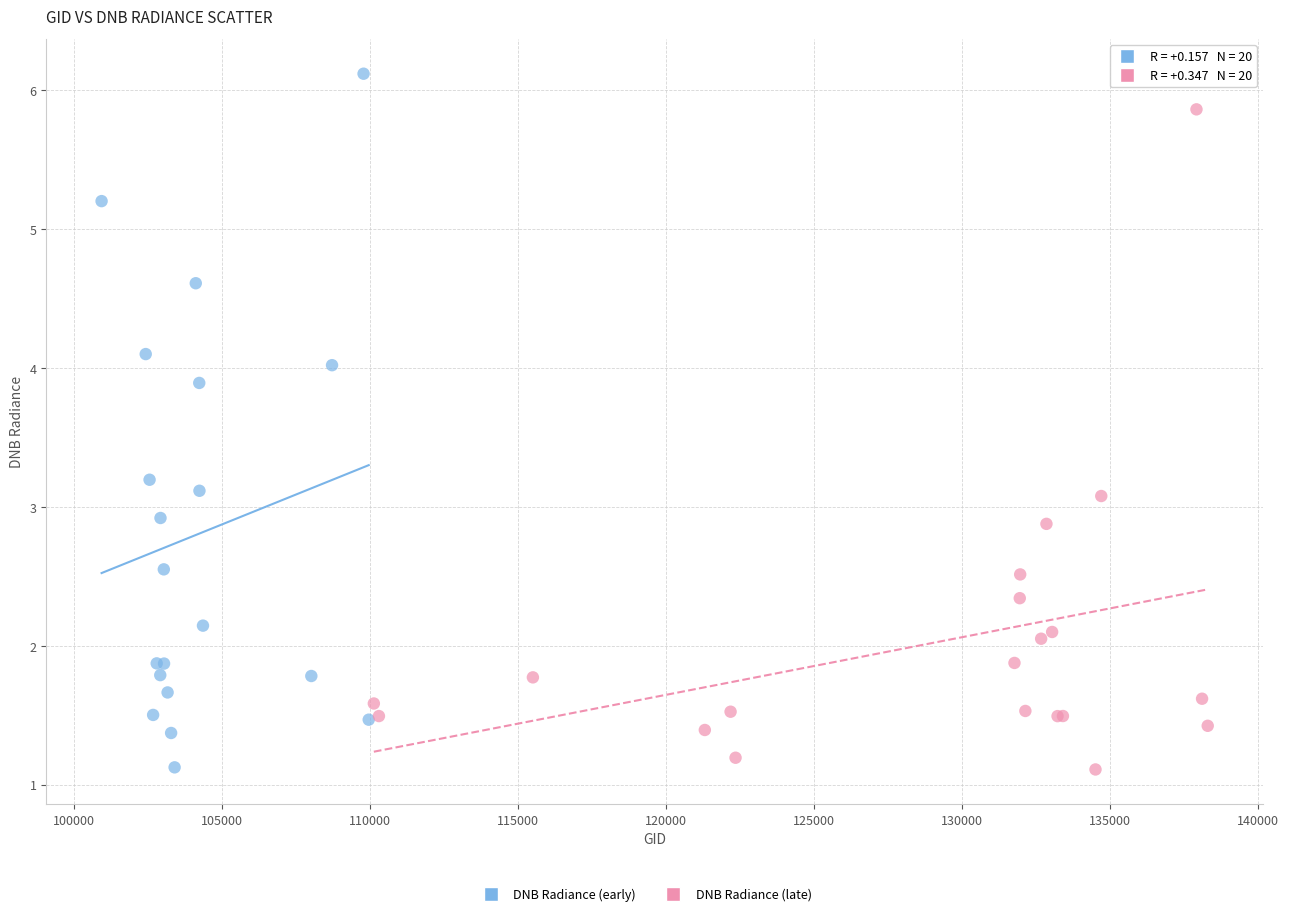

Which series has the widest spread of Y values?

DNB Radiance (early)